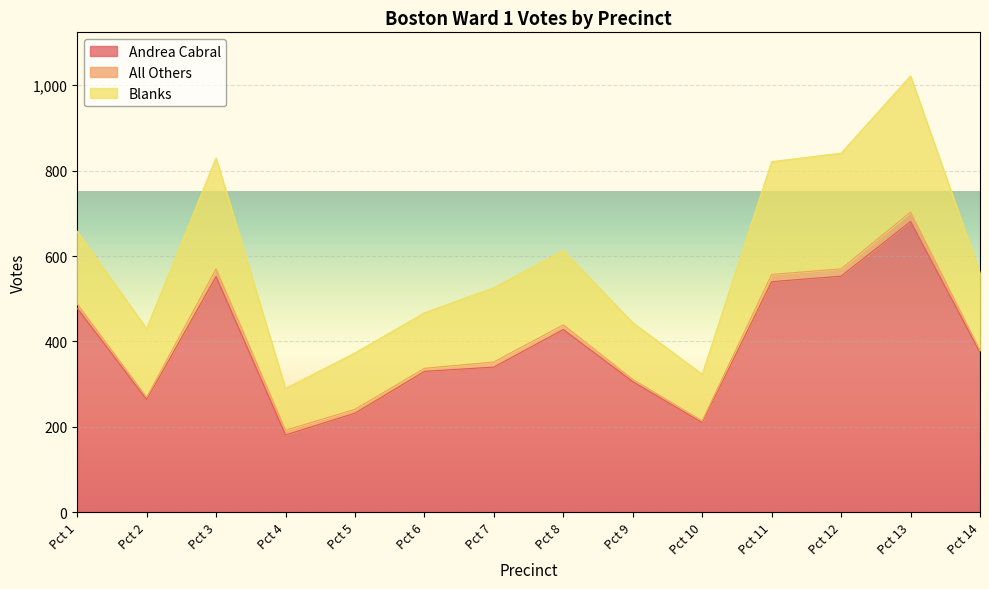

What is the average value of the Blanks series?

184